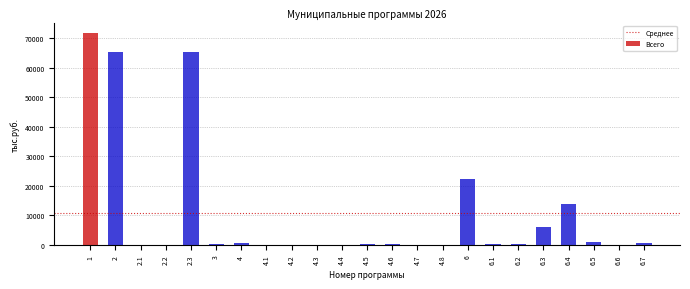

What is the sum of all values?

248330.4